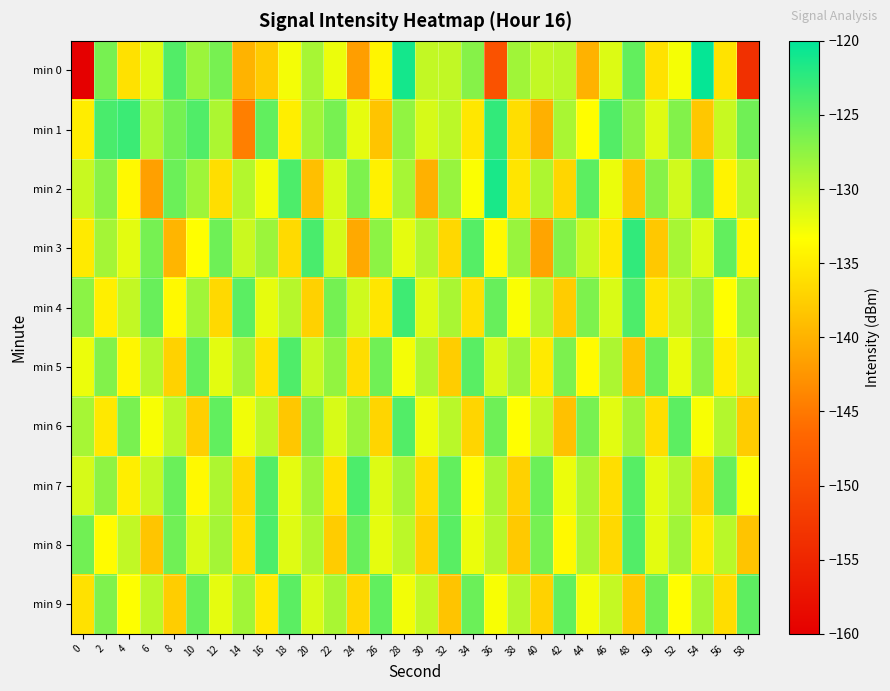

Count the number of categories in the chart.

30